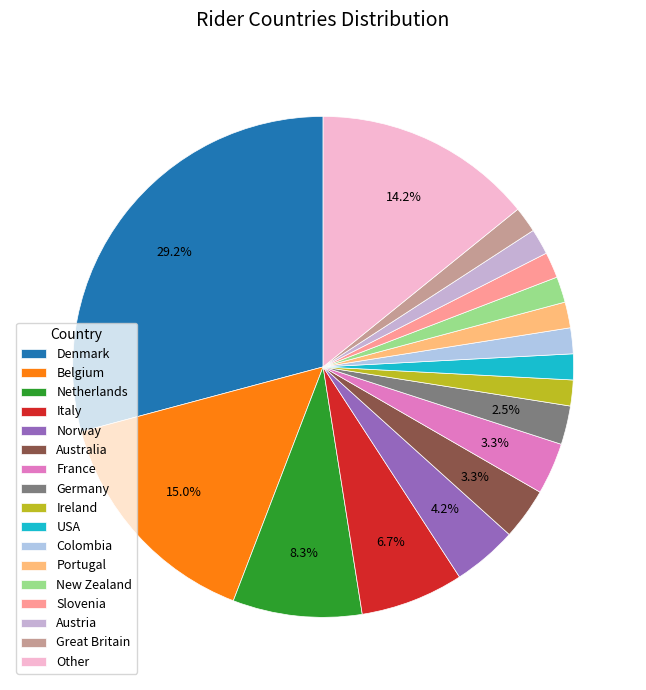

Do Netherlands and USA together represent more than half of the pie?

No